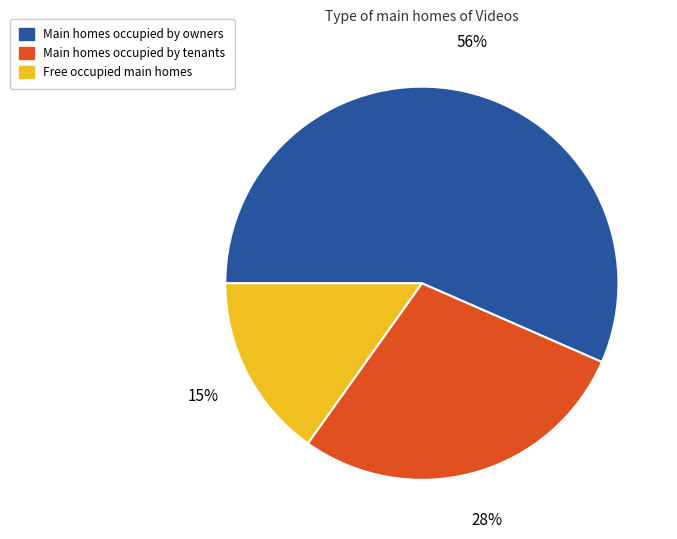

Is it true that 30 is 8% of the pie?

False